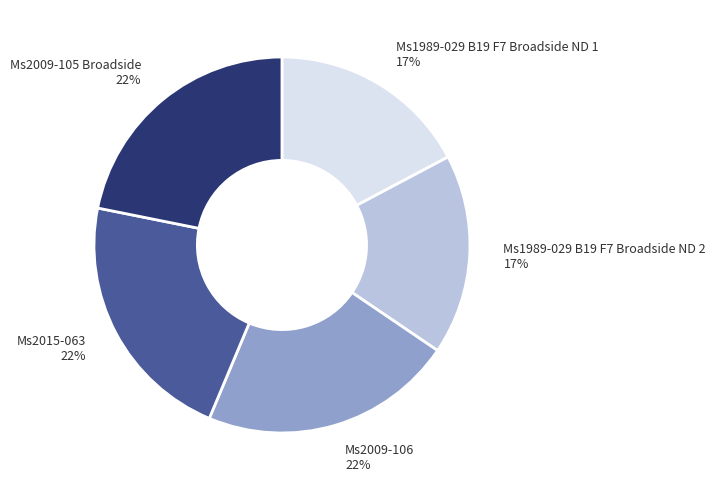

Count the number of slices in the pie.

5